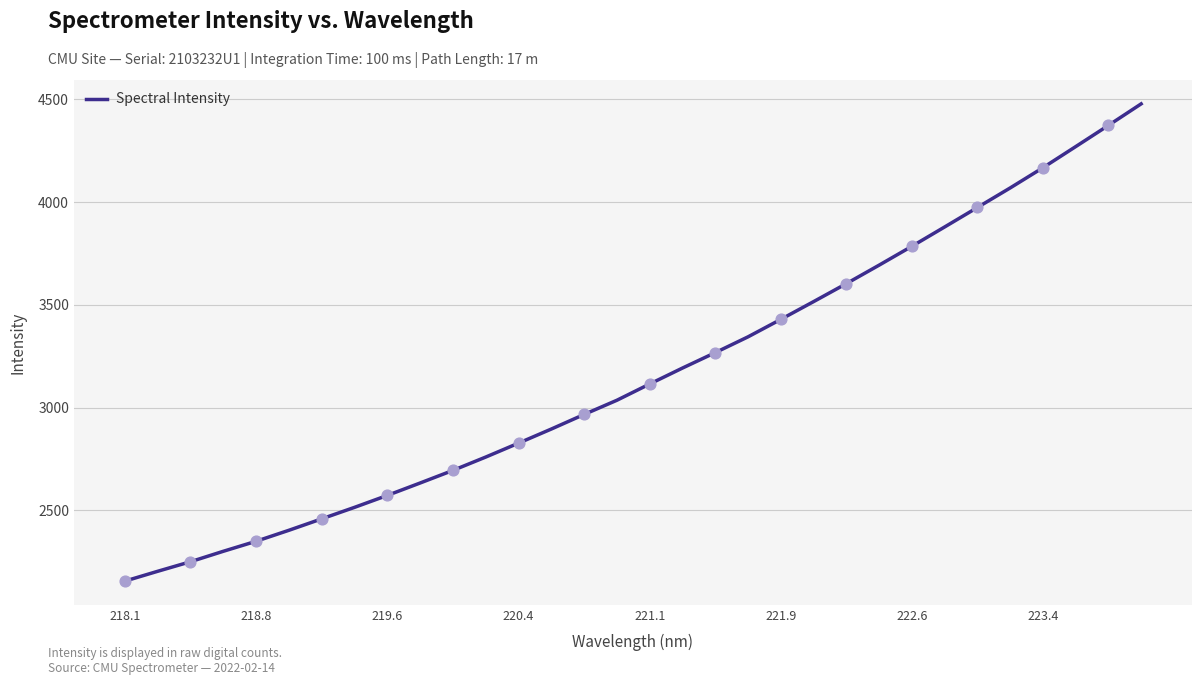

What is the difference between the maximum and minimum values?

2321.5